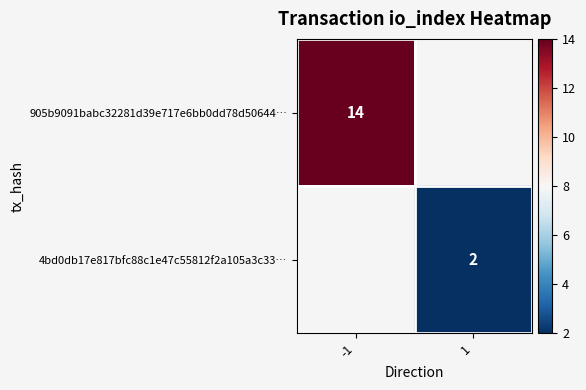

The 4bd0db17e817bfc88c1e47c55812f2a105a3c33… series shows 0 at 1. True or false?

False